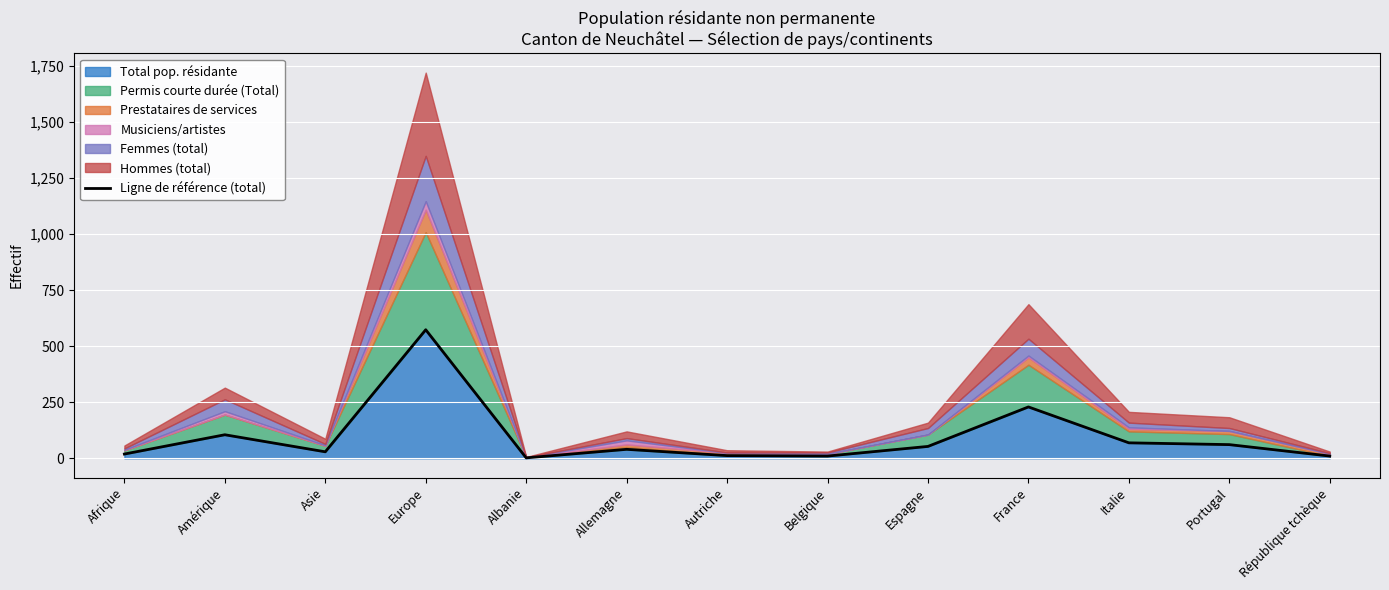

Between Italie and Asie, which is larger?

Italie